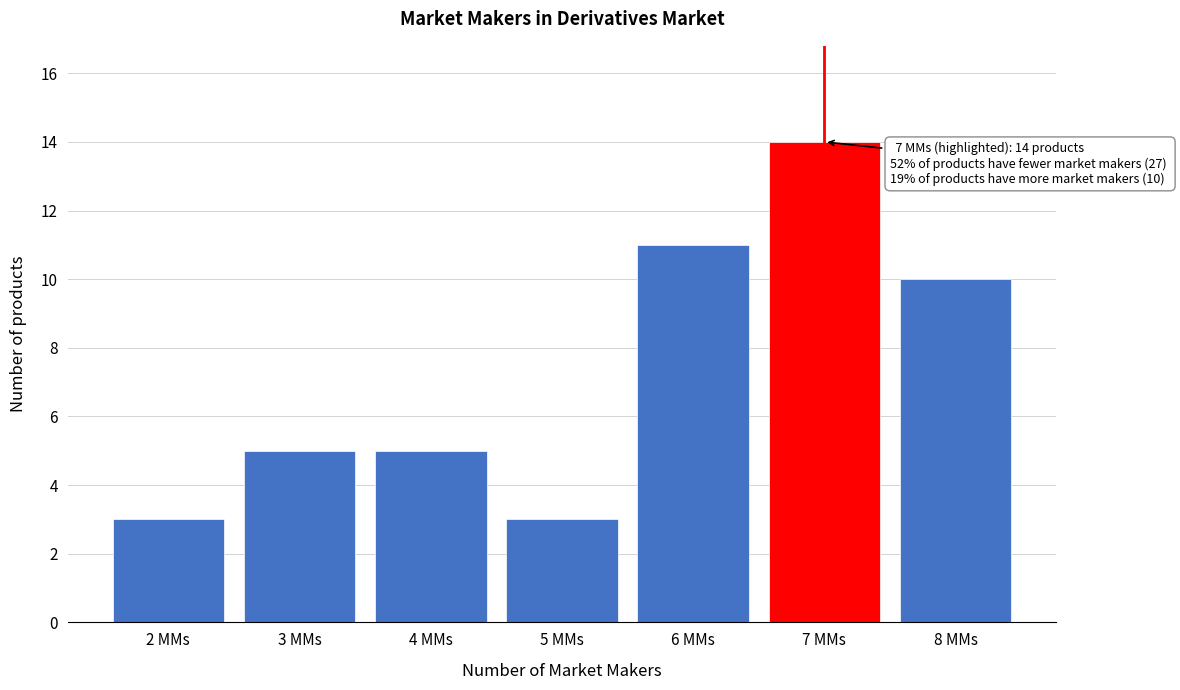

Reading left to right, transcribe all the data shown in this chart.

3	5	5	3	11	14	10